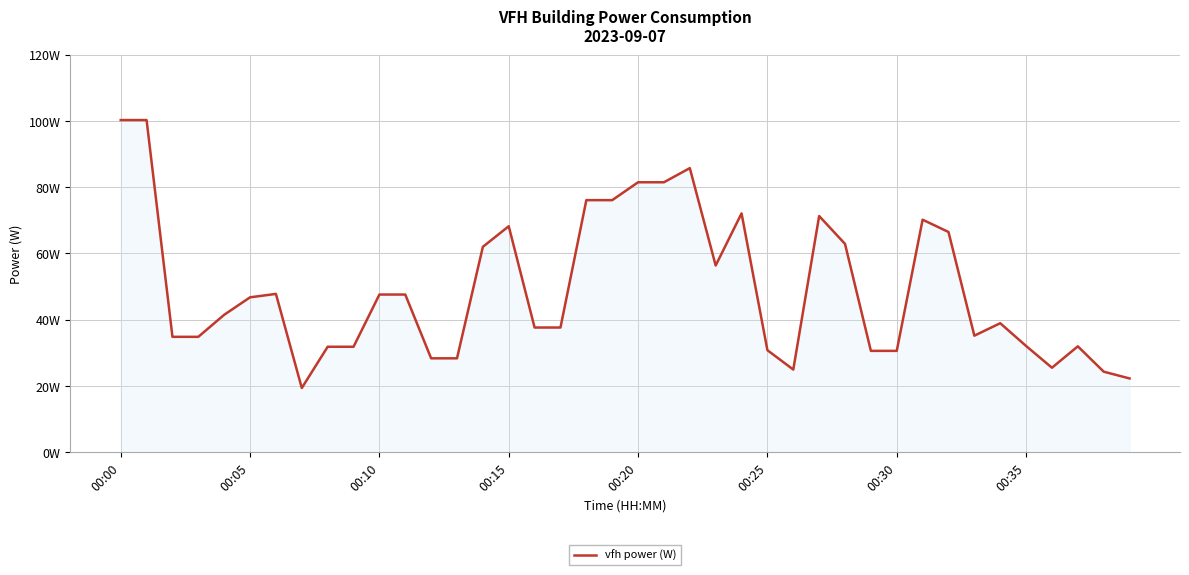

What is the difference between the maximum and second lowest values?

78.0